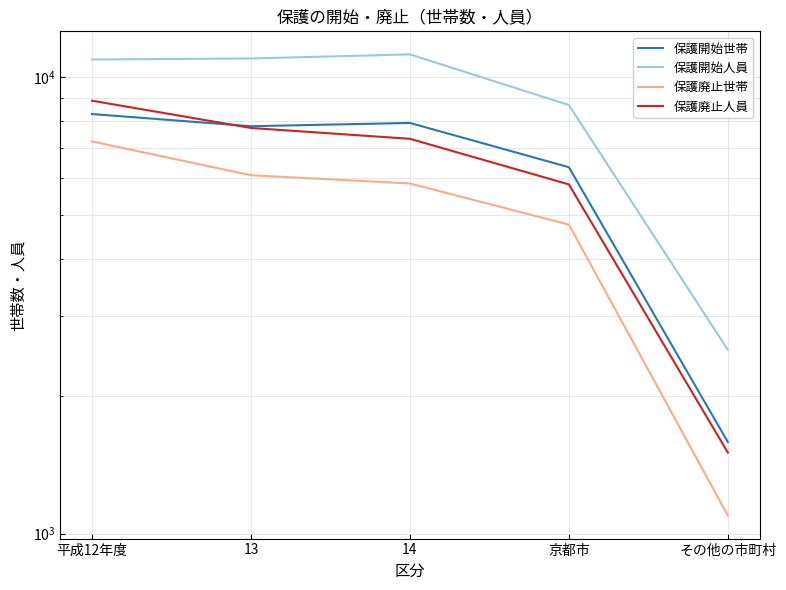

What is the difference between the maximum and minimum values in the 保護廃止人員 series?

7375